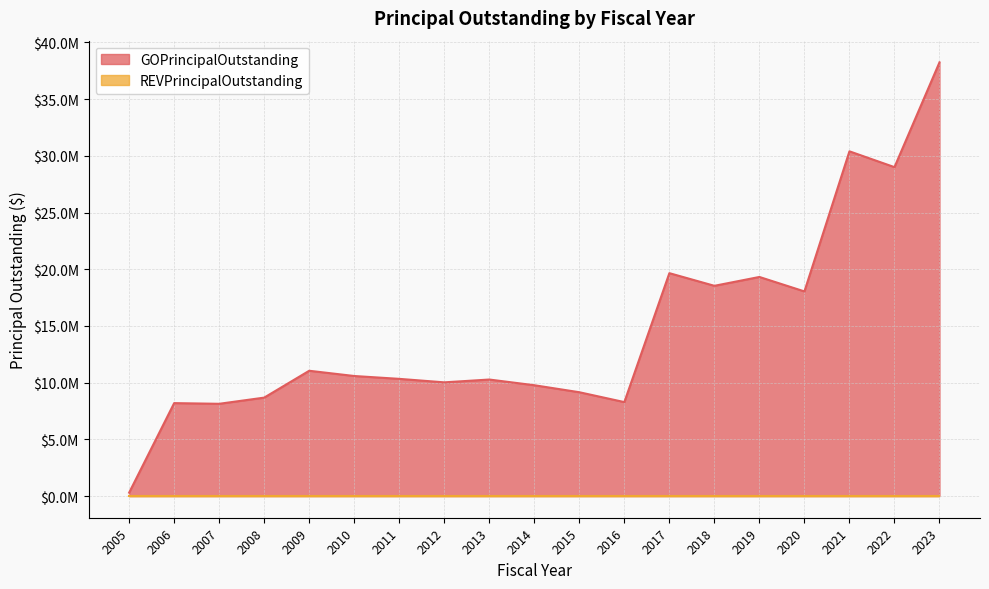

How many data points does each series have?

19